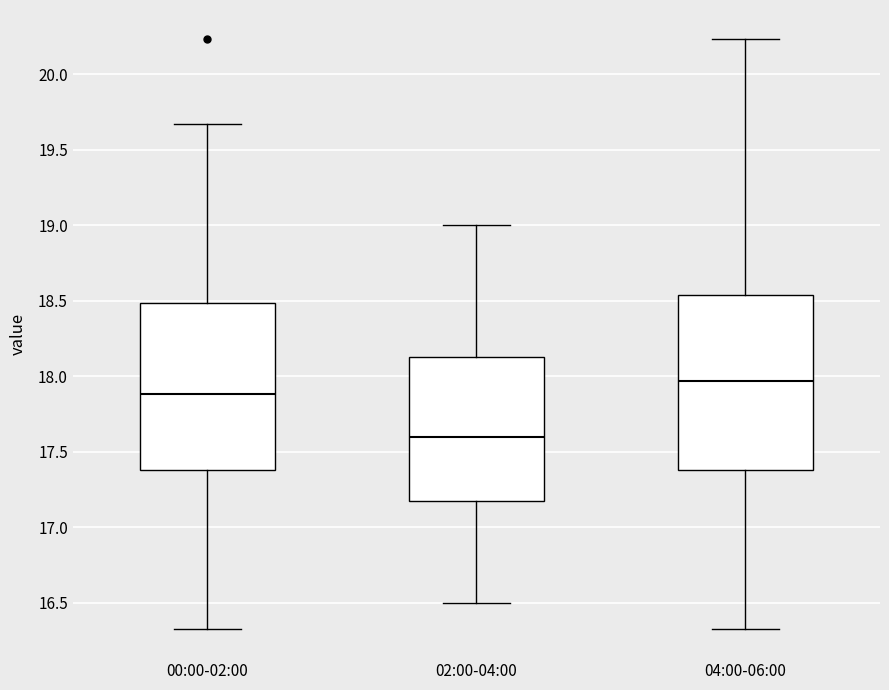

Comparing the boxes themselves (not the whiskers), which one is the tallest?

04:00-06:00